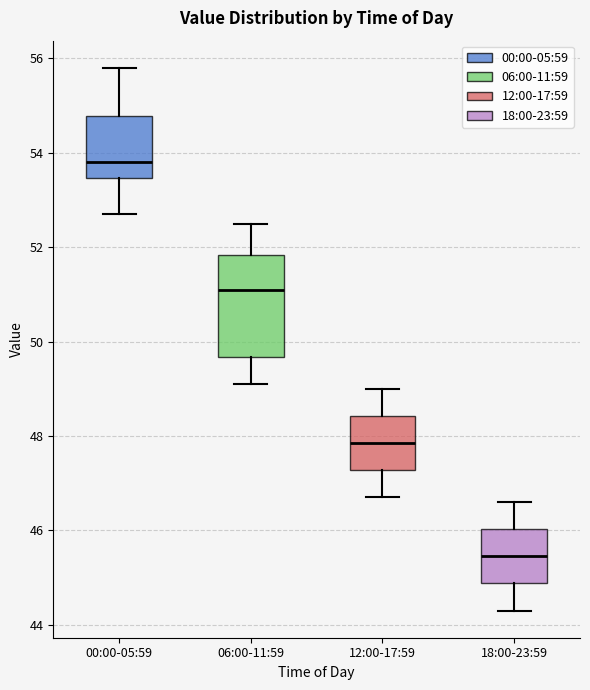

Which box is the tallest, from its lower edge to its upper edge?

06:00-11:59